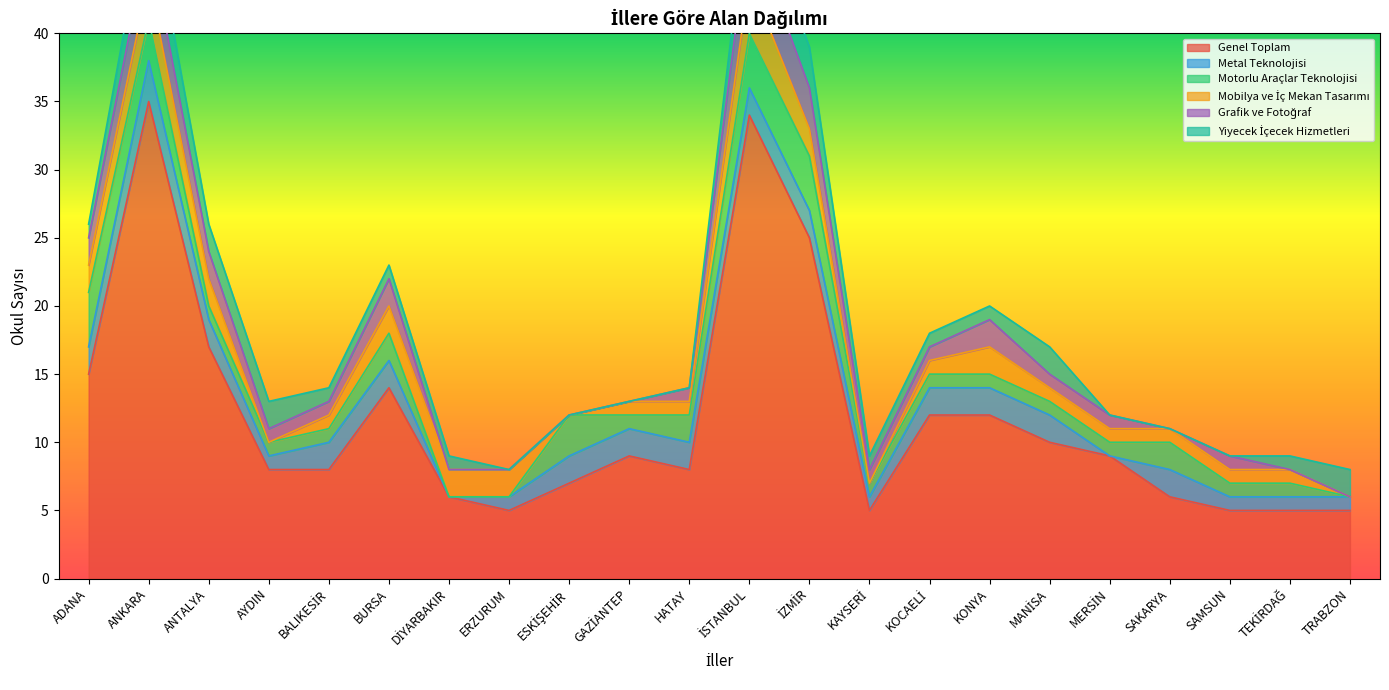

Reading right to left, list all the values displayed in this chart.

Genel Toplam: TRABZON=5	TEKİRDAĞ=5	SAMSUN=5	SAKARYA=6	MERSİN=9	MANİSA=10	KONYA=12	KOCAELİ=12	KAYSERİ=5	İZMİR=25	İSTANBUL=34	HATAY=8	GAZİANTEP=9	ESKİŞEHİR=7	ERZURUM=5	DİYARBAKIR=6	BURSA=14	BALIKESİR=8	AYDIN=8	ANTALYA=17	ANKARA=35	ADANA=15
Metal Teknolojisi: TRABZON=1	TEKİRDAĞ=1	SAMSUN=1	SAKARYA=2	MERSİN=0	MANİSA=2	KONYA=2	KOCAELİ=2	KAYSERİ=1	İZMİR=2	İSTANBUL=2	HATAY=2	GAZİANTEP=2	ESKİŞEHİR=2	ERZURUM=1	DİYARBAKIR=0	BURSA=2	BALIKESİR=2	AYDIN=1	ANTALYA=2	ANKARA=3	ADANA=2
Motorlu Araçlar Teknolojisi: TRABZON=0	TEKİRDAĞ=1	SAMSUN=1	SAKARYA=2	MERSİN=1	MANİSA=1	KONYA=1	KOCAELİ=1	KAYSERİ=1	İZMİR=4	İSTANBUL=4	HATAY=2	GAZİANTEP=1	ESKİŞEHİR=3	ERZURUM=0	DİYARBAKIR=0	BURSA=2	BALIKESİR=1	AYDIN=1	ANTALYA=1	ANKARA=3	ADANA=4
Mobilya ve İç Mekan Tasarımı: TRABZON=0	TEKİRDAĞ=1	SAMSUN=1	SAKARYA=1	MERSİN=1	MANİSA=1	KONYA=2	KOCAELİ=1	KAYSERİ=0	İZMİR=2	İSTANBUL=4	HATAY=1	GAZİANTEP=1	ESKİŞEHİR=0	ERZURUM=2	DİYARBAKIR=2	BURSA=2	BALIKESİR=1	AYDIN=0	ANTALYA=2	ANKARA=3	ADANA=2
Grafik ve Fotoğraf: TRABZON=0	TEKİRDAĞ=0	SAMSUN=1	SAKARYA=0	MERSİN=1	MANİSA=1	KONYA=2	KOCAELİ=1	KAYSERİ=1	İZMİR=3	İSTANBUL=4	HATAY=1	GAZİANTEP=0	ESKİŞEHİR=0	ERZURUM=0	DİYARBAKIR=0	BURSA=2	BALIKESİR=1	AYDIN=1	ANTALYA=2	ANKARA=3	ADANA=2
Yiyecek İçecek Hizmetleri: TRABZON=2	TEKİRDAĞ=1	SAMSUN=0	SAKARYA=0	MERSİN=0	MANİSA=2	KONYA=1	KOCAELİ=1	KAYSERİ=1	İZMİR=3	İSTANBUL=3	HATAY=0	GAZİANTEP=0	ESKİŞEHİR=0	ERZURUM=0	DİYARBAKIR=1	BURSA=1	BALIKESİR=1	AYDIN=2	ANTALYA=2	ANKARA=3	ADANA=1